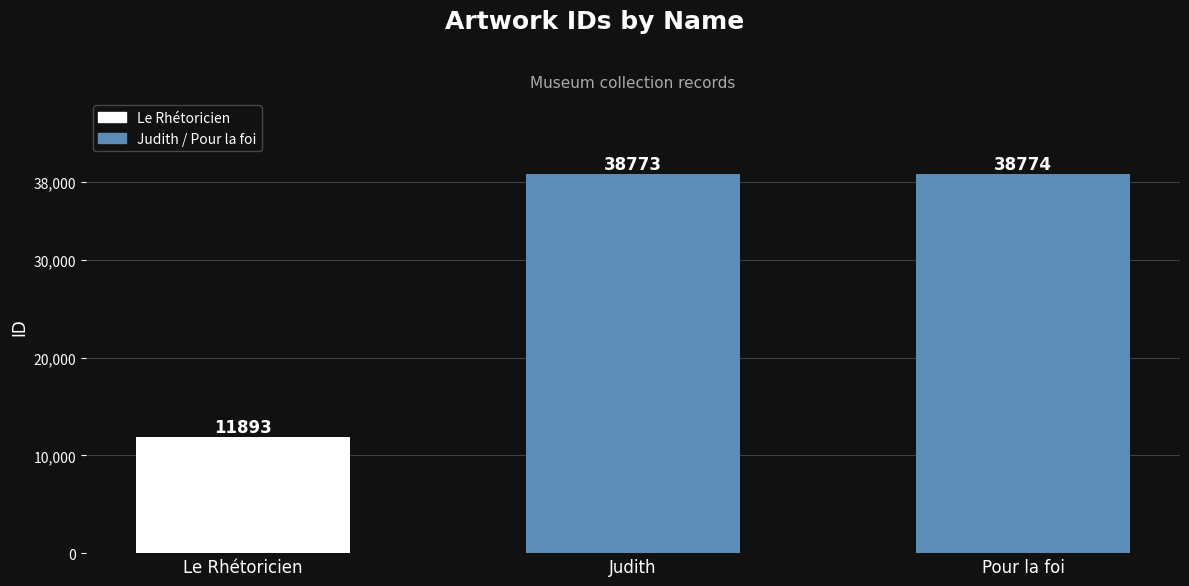

What is the label of the 1st bar from the left?

Le Rhétoricien